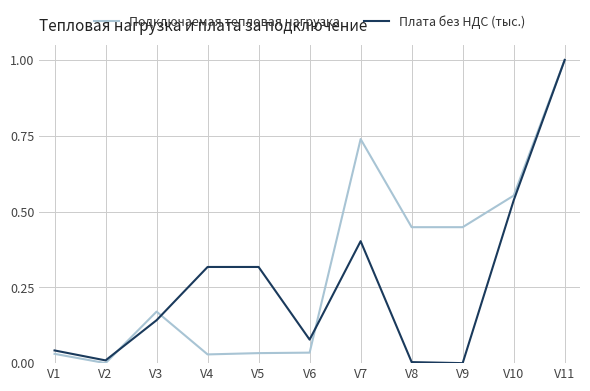

Where is the first local maximum for Подключаемая тепловая нагрузка?

V3